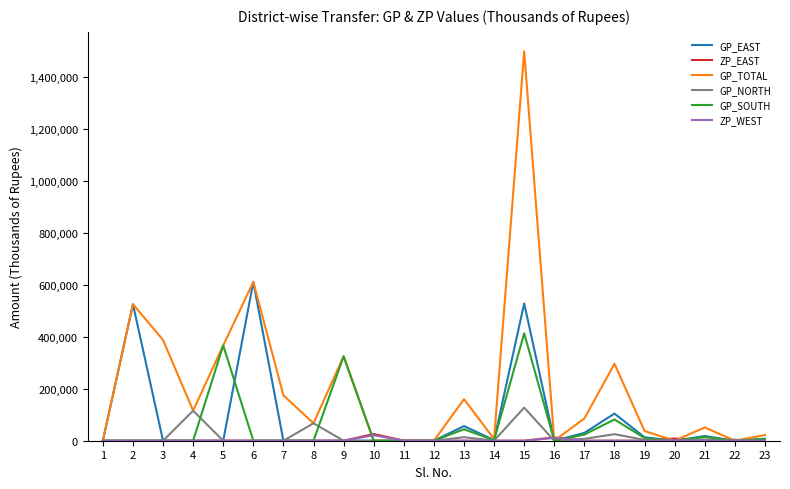

At which label does GP_TOTAL reach its peak?

15